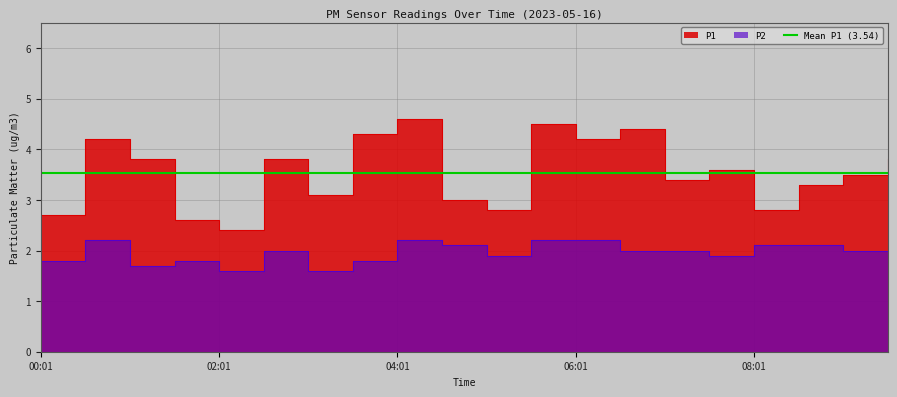

Is the value of P2 at 07:31 greater than the value of P1 at 00:01?

No